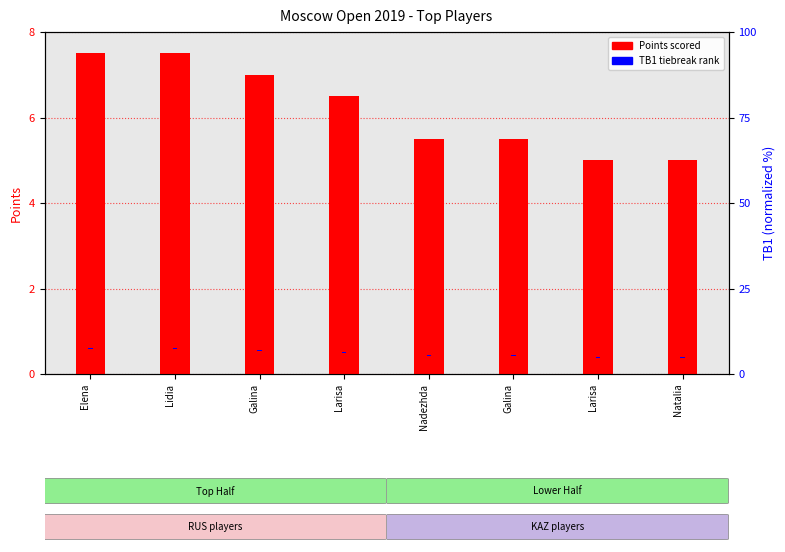

Between Elena and Galina, which series saw the biggest shift?

Points